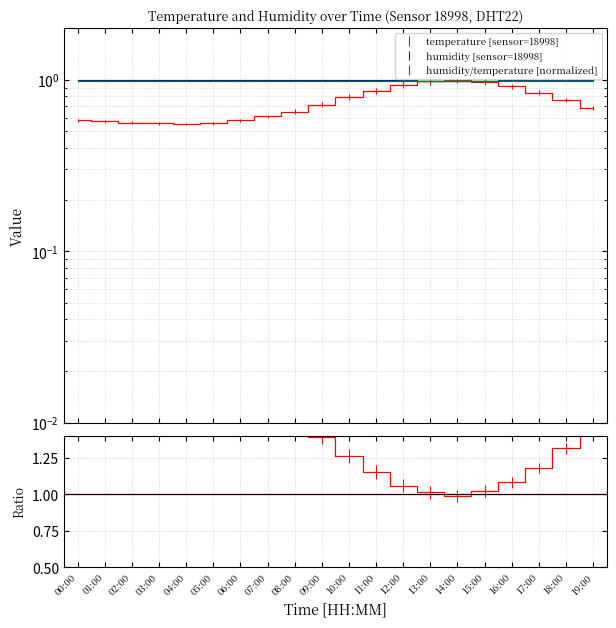

What is the label of the 13th point from the left?

12:00